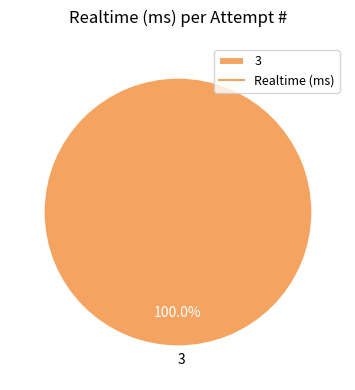

How many segments does this pie chart have?

1